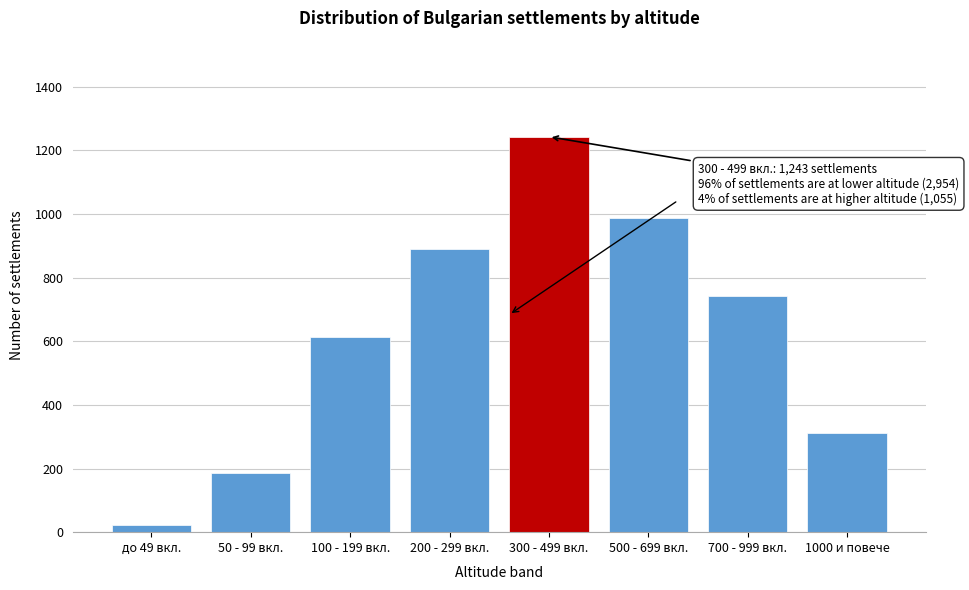

Reading left to right, extract all data points from this chart.

23	187	612	891	1243	987	743	312